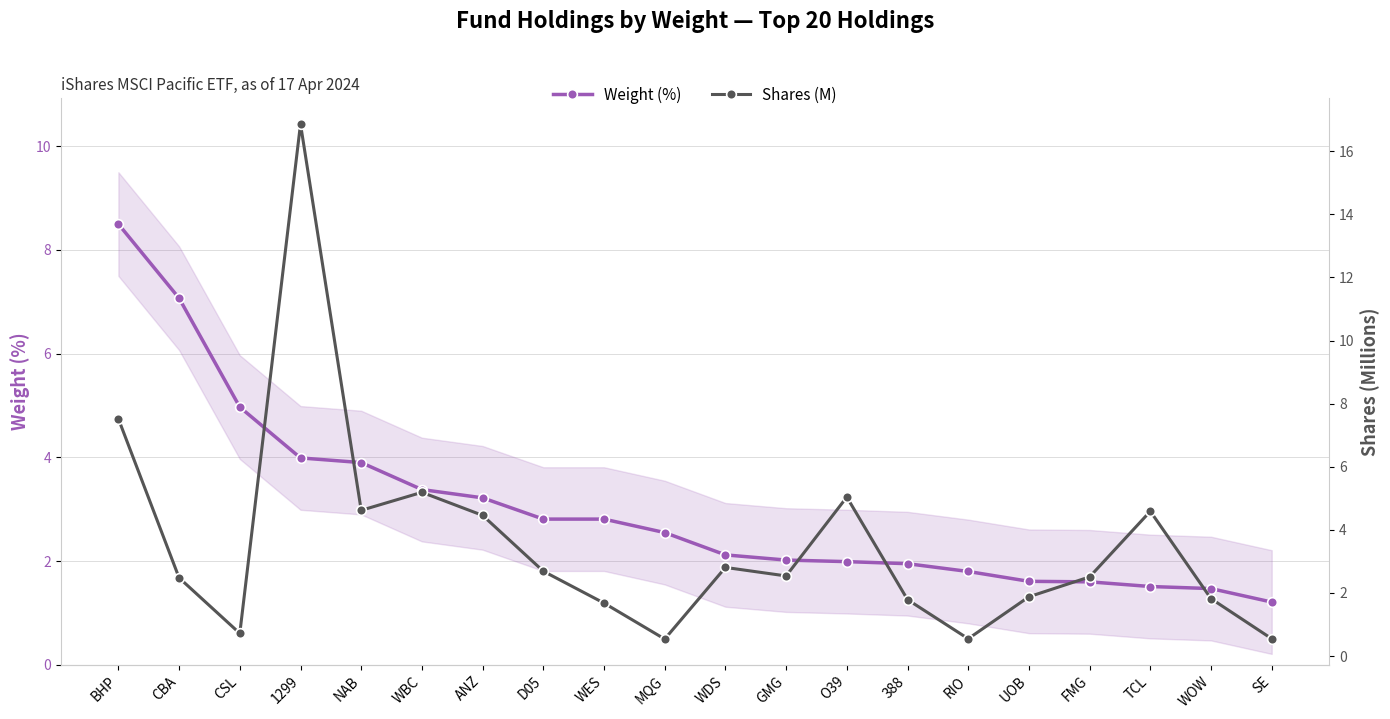

How many interior local peaks does the Shares (M) series have?

5